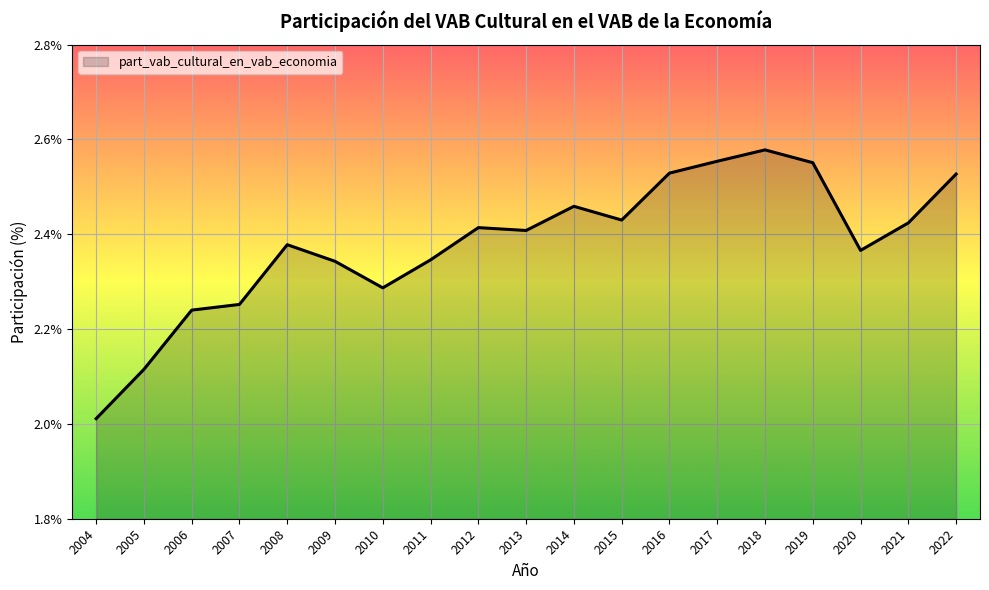

List the labels in order of value, smallest first.

2004, 2005, 2006, 2007, 2010, 2009, 2011, 2020, 2008, 2013, 2012, 2021, 2015, 2014, 2022, 2016, 2019, 2017, 2018